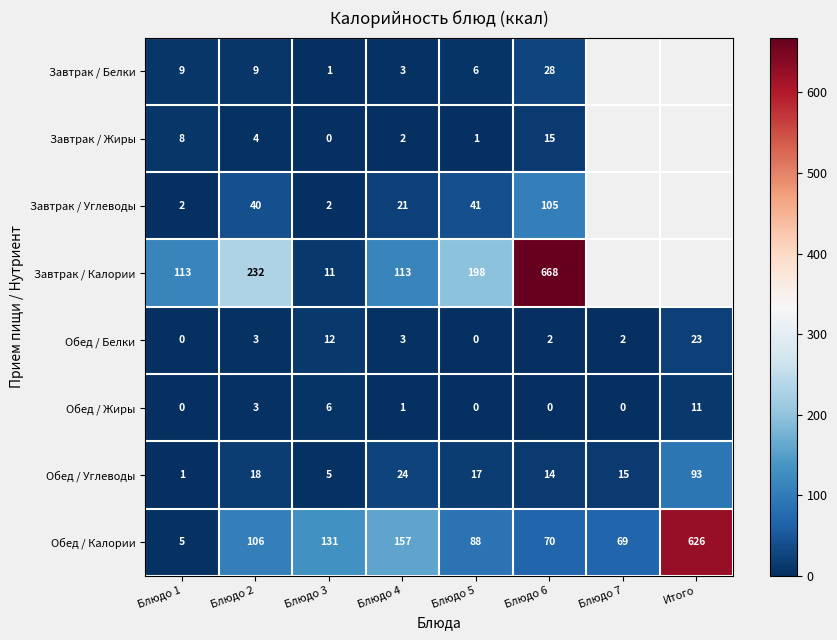

What is the maximum value for Обед / Углеводы?

93